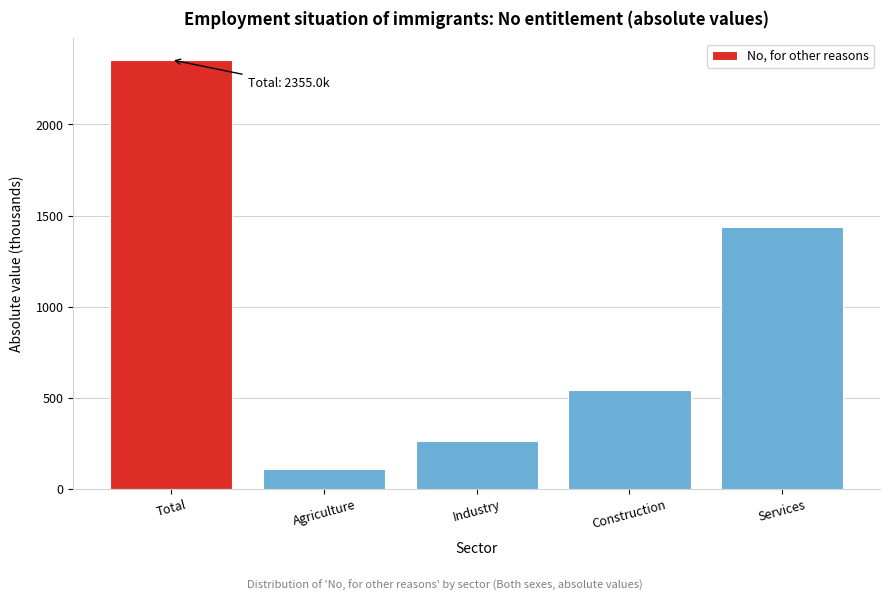

Reading left to right, list all the values displayed in this chart.

Total=2355.0	Agriculture=110.6	Industry=264.2	Construction=542.3	Services=1437.9